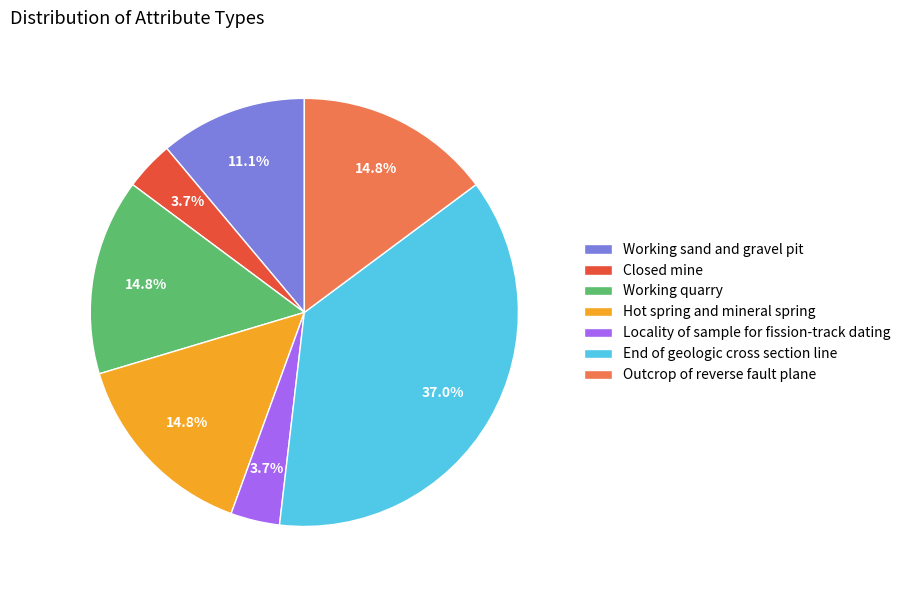

How many segments does this pie chart have?

7